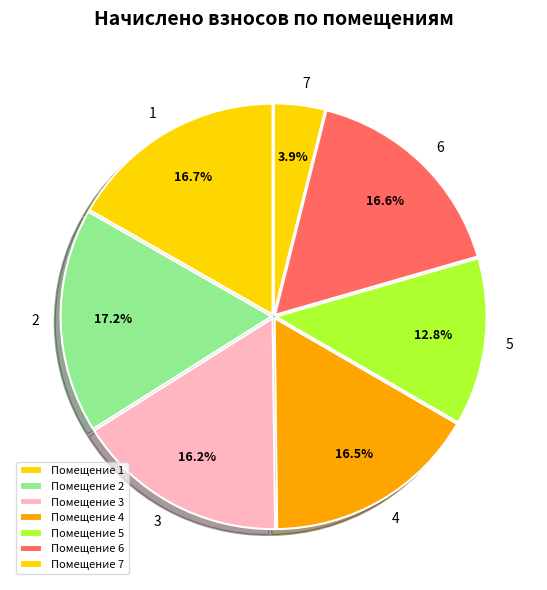

Is there any slice that represents more than half of the pie?

No